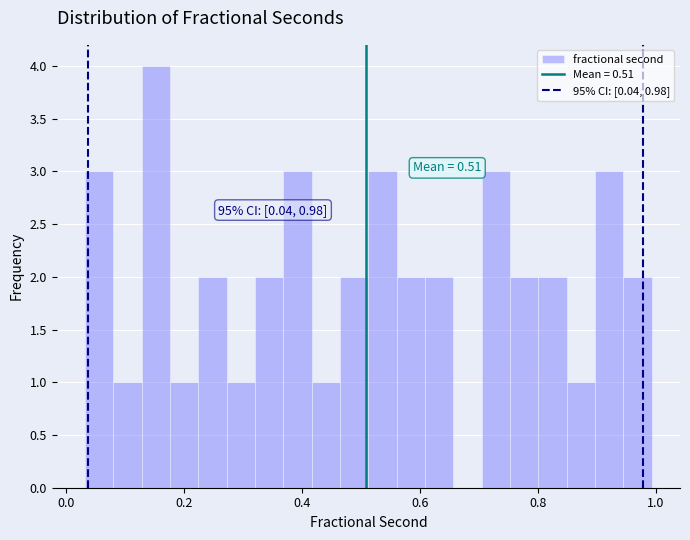

Around what value on the x-axis is the tallest bar? Give the approximate position of its centre, as read against the axis.

0.16